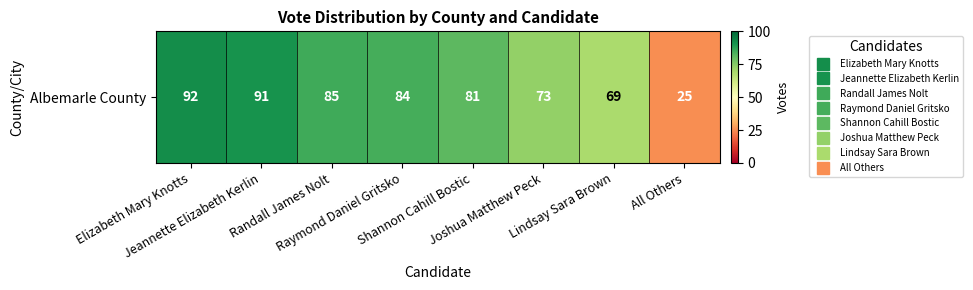

True or false: the data shows 91 at Jeannette Elizabeth Kerlin.

True